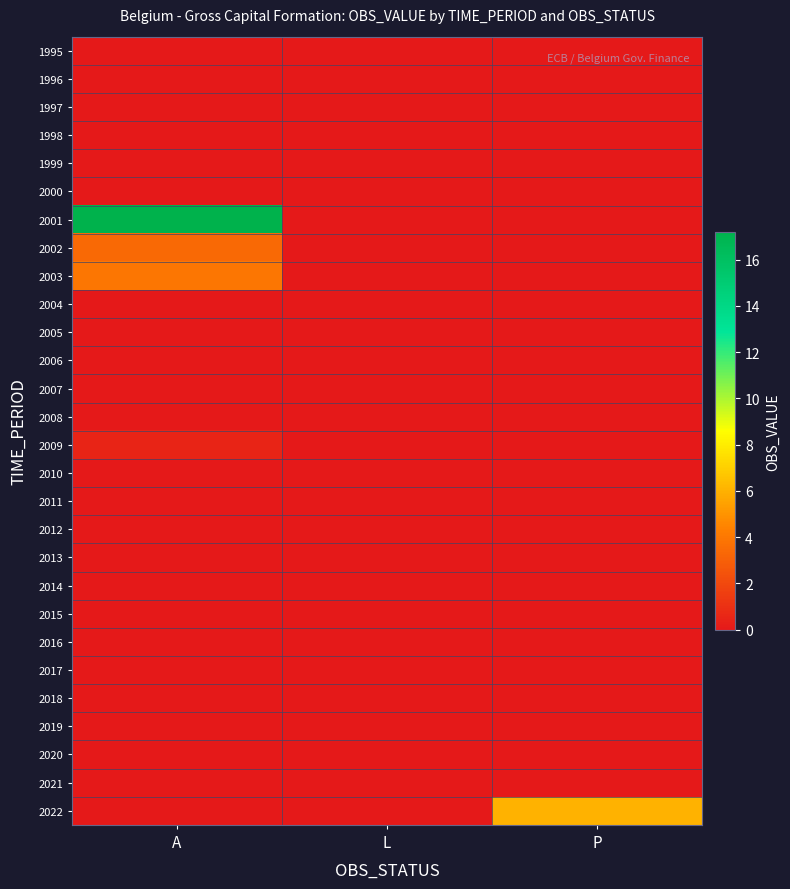

Between L and P, which series saw the biggest shift?

2022